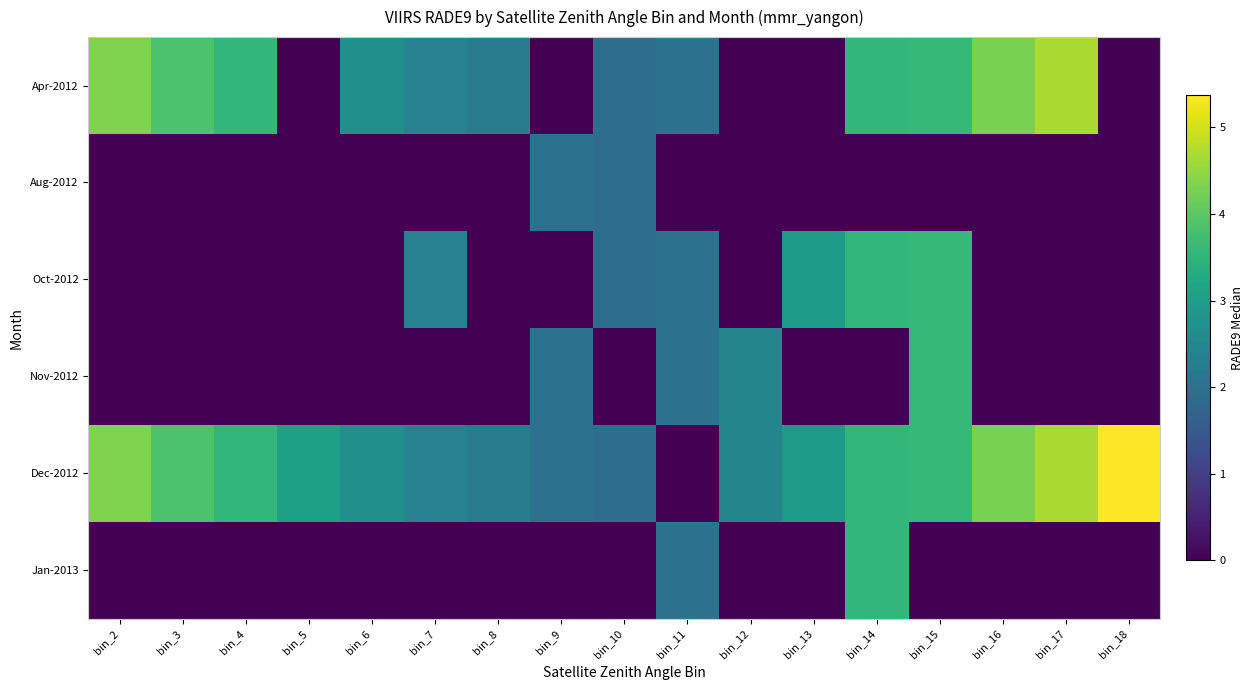

At which category is the sum across all series the highest?

bin_15